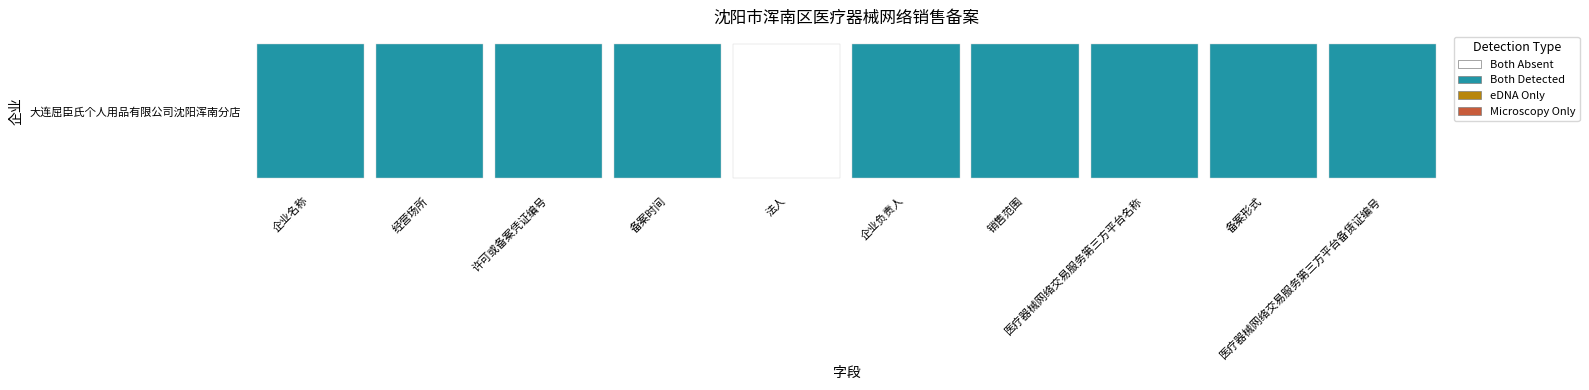

Reading left to right, what are all the values shown in this chart?

大连屈臣氏个人用品有限公司沈阳浑南分店=1	1=1	2=1	3=1	4=0	5=1	6=1	7=1	8=1	9=1